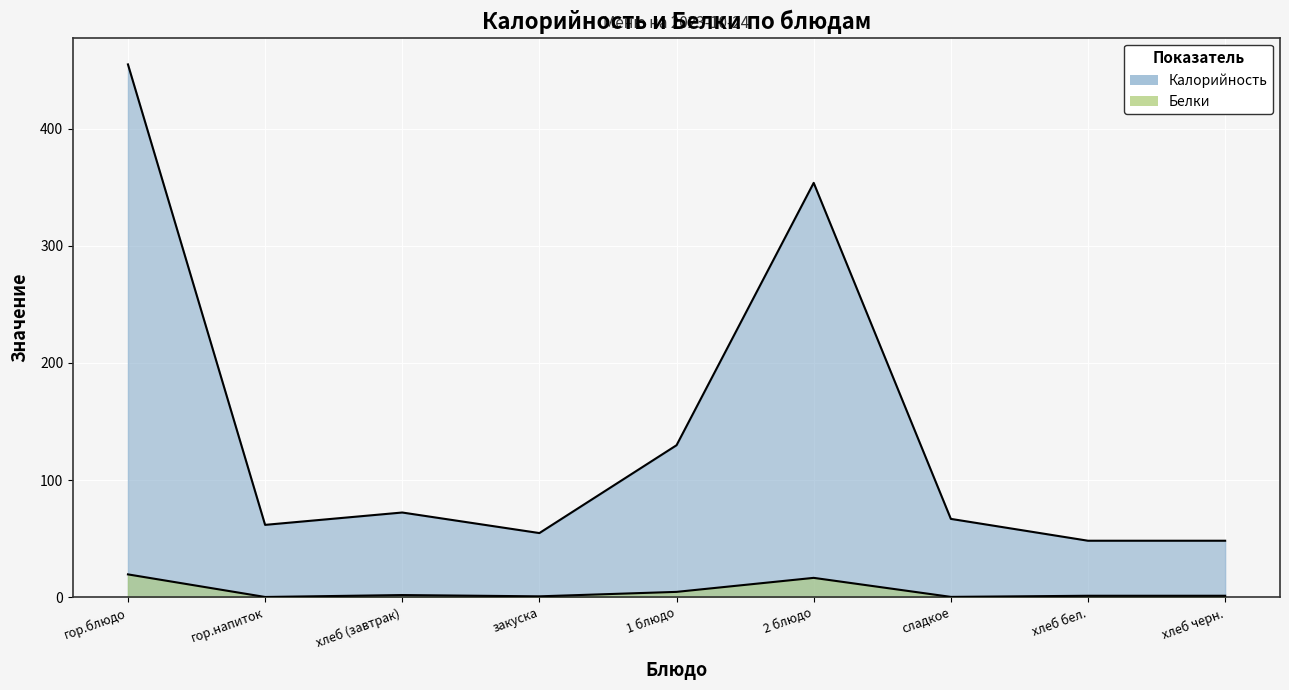

At how many categories does at least one series exceed 108?

3